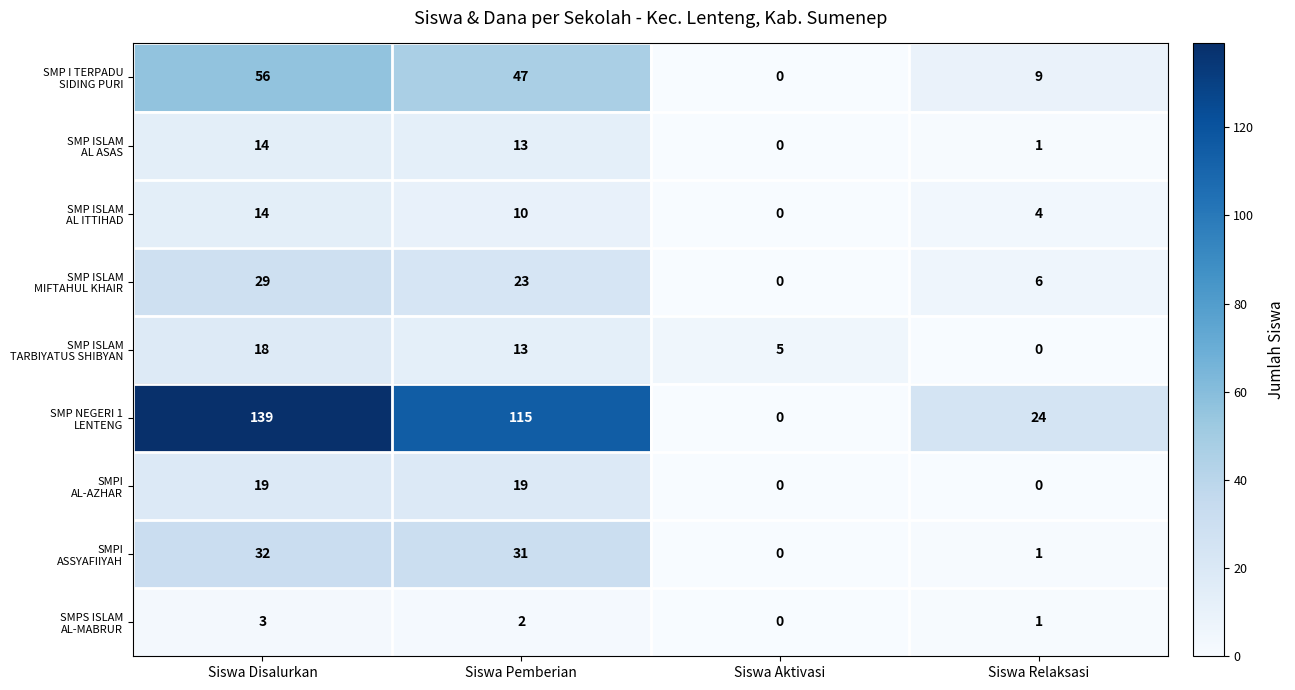

How many data points does each series have?

4